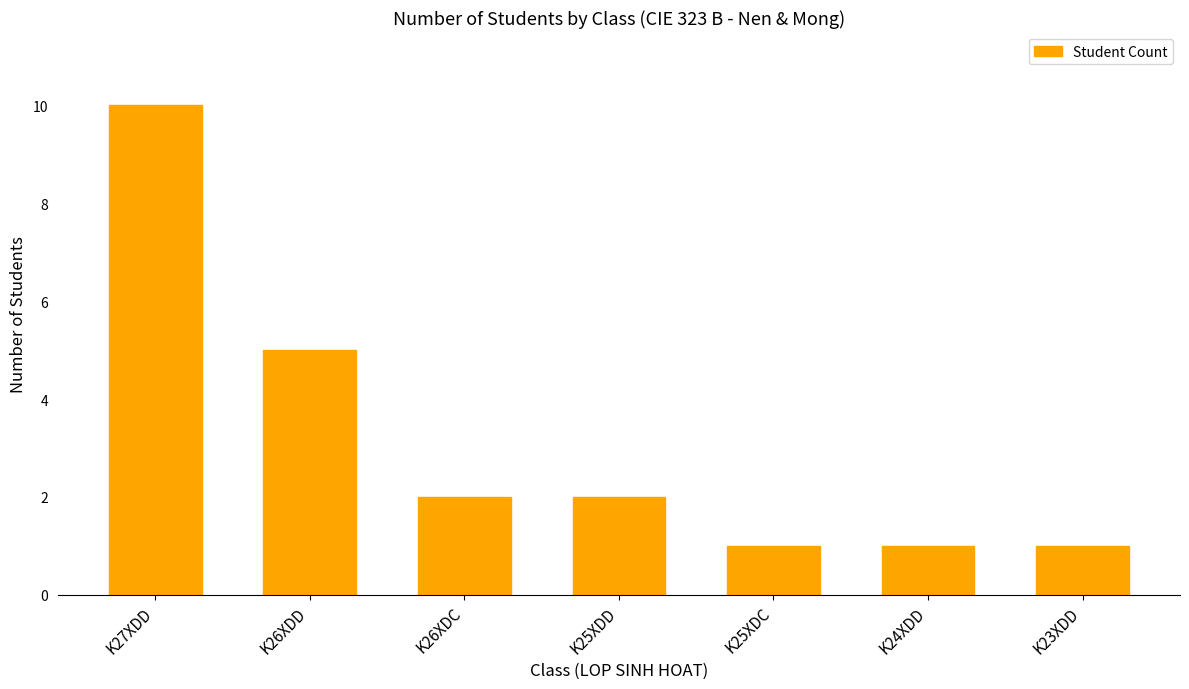

Is it true that the value at K25XDD is 2?

True